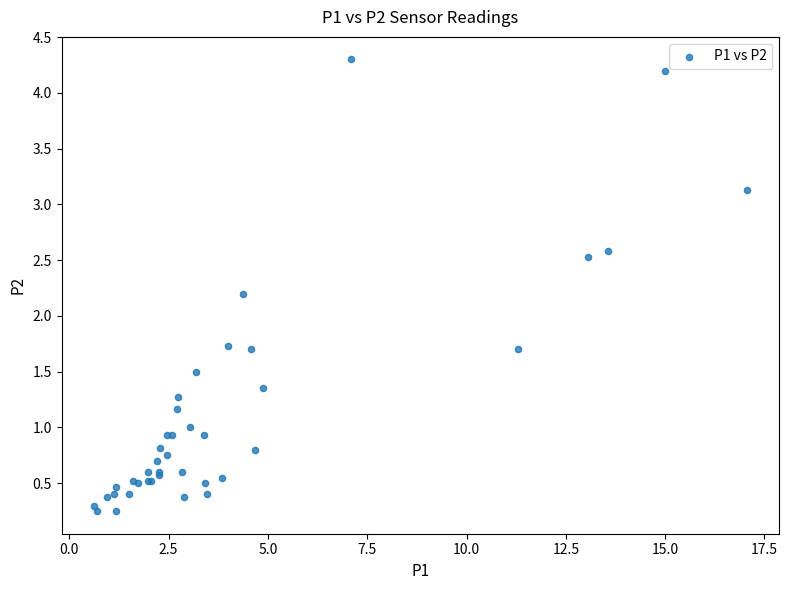

What Y value in the scatter plot is closest to 2?

2.2